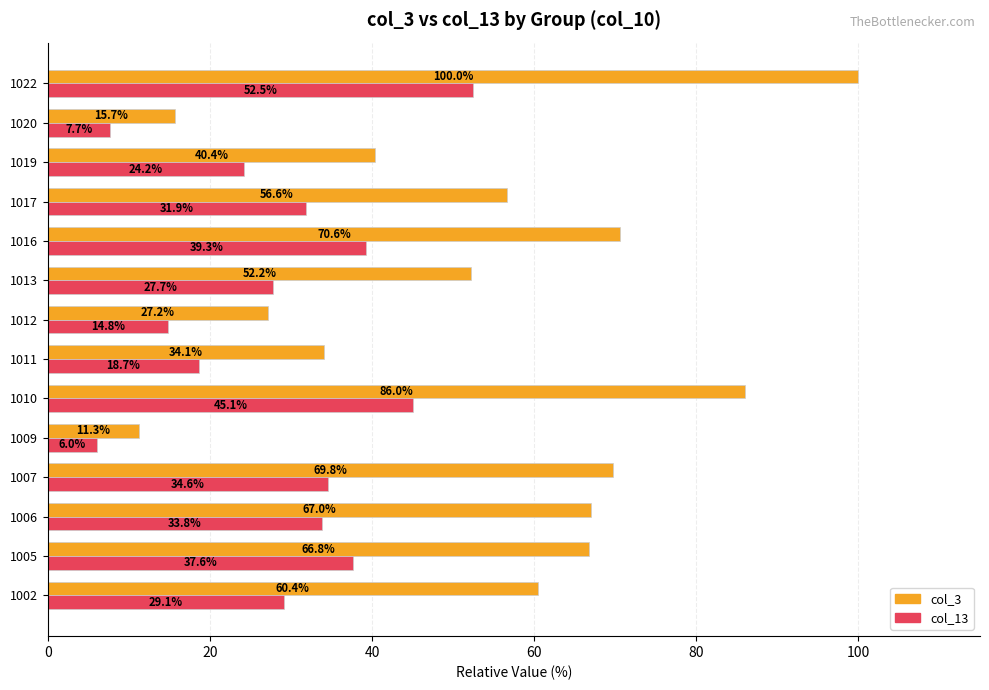

At how many categories does at least one series exceed 68?

4